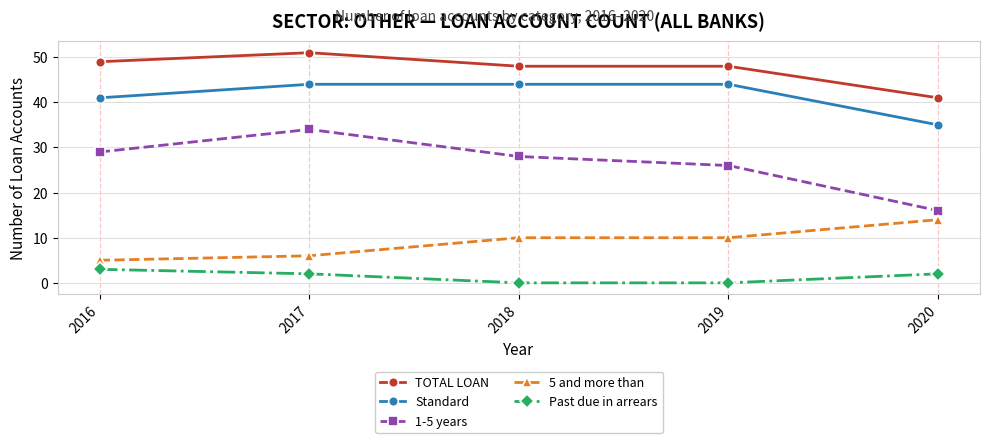

What is the sum of all 5 and more than values?

45